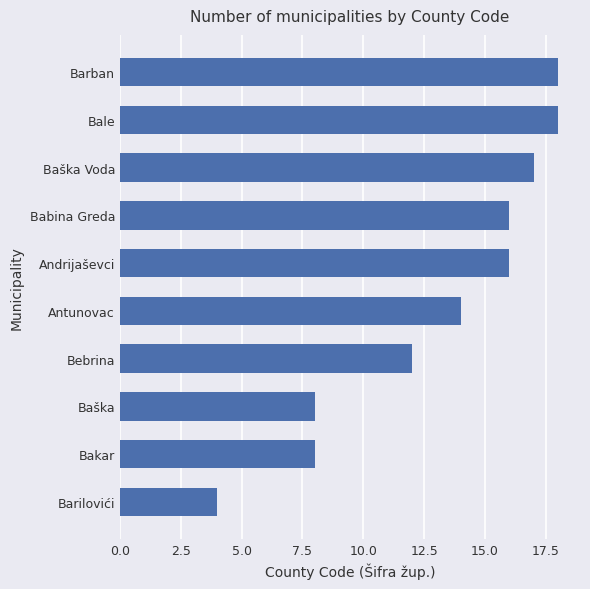

What is the smallest value displayed?

4